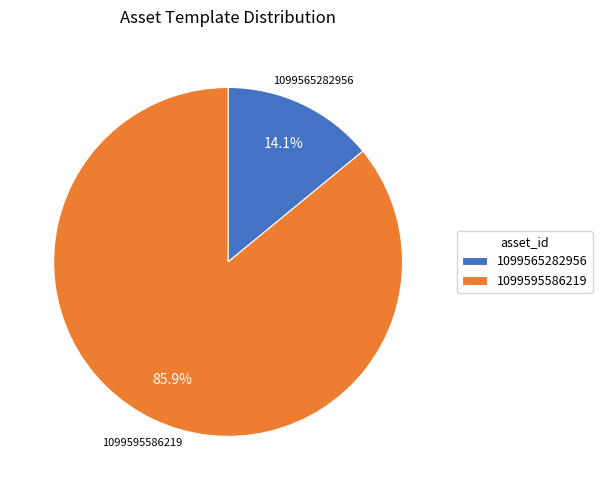

What is the largest slice in the pie chart?

1099595586219